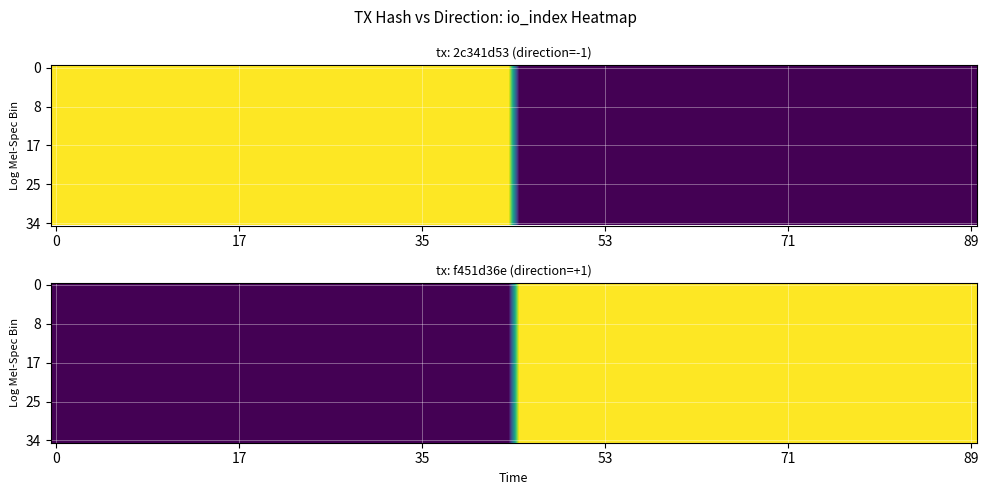

What is the sum of the f451d36e8b70c76008d625330f0e462c0274809 values at direction and io_index?

22